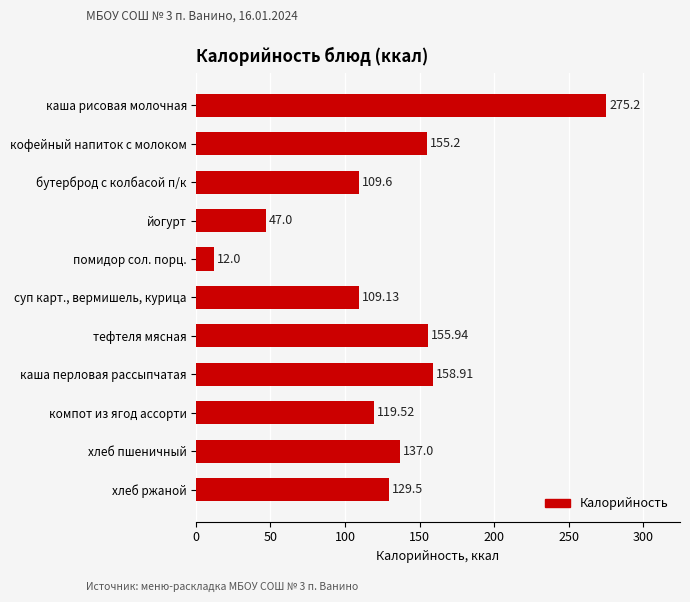

Count the number of values greater than 129.

6